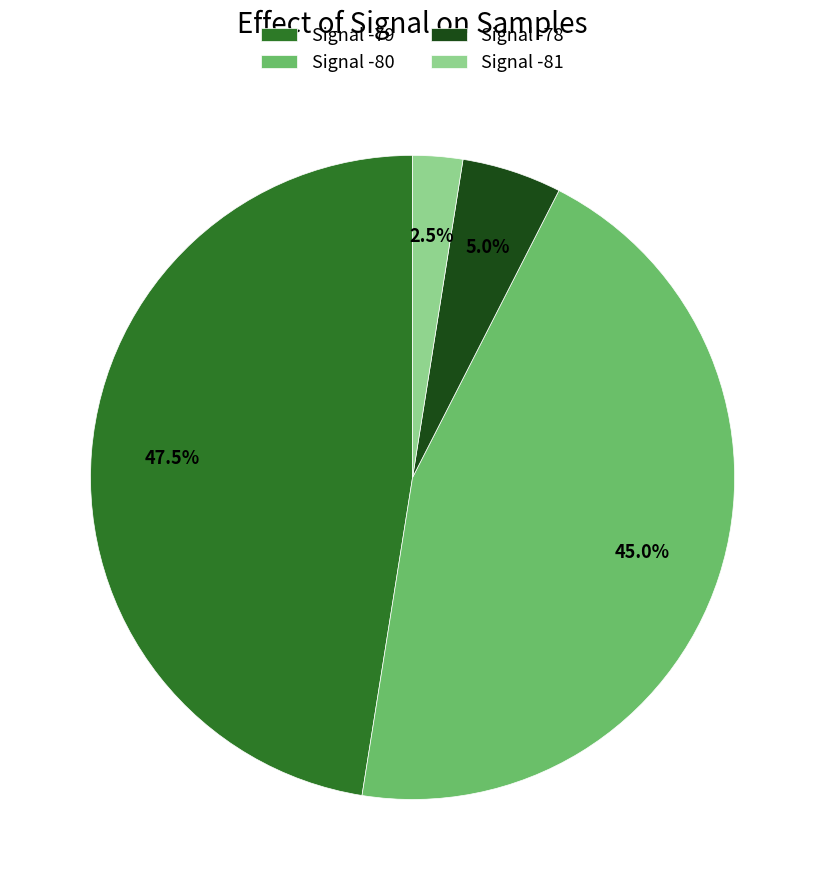

Which has a higher value, Signal -79 or Signal -81?

Signal -79